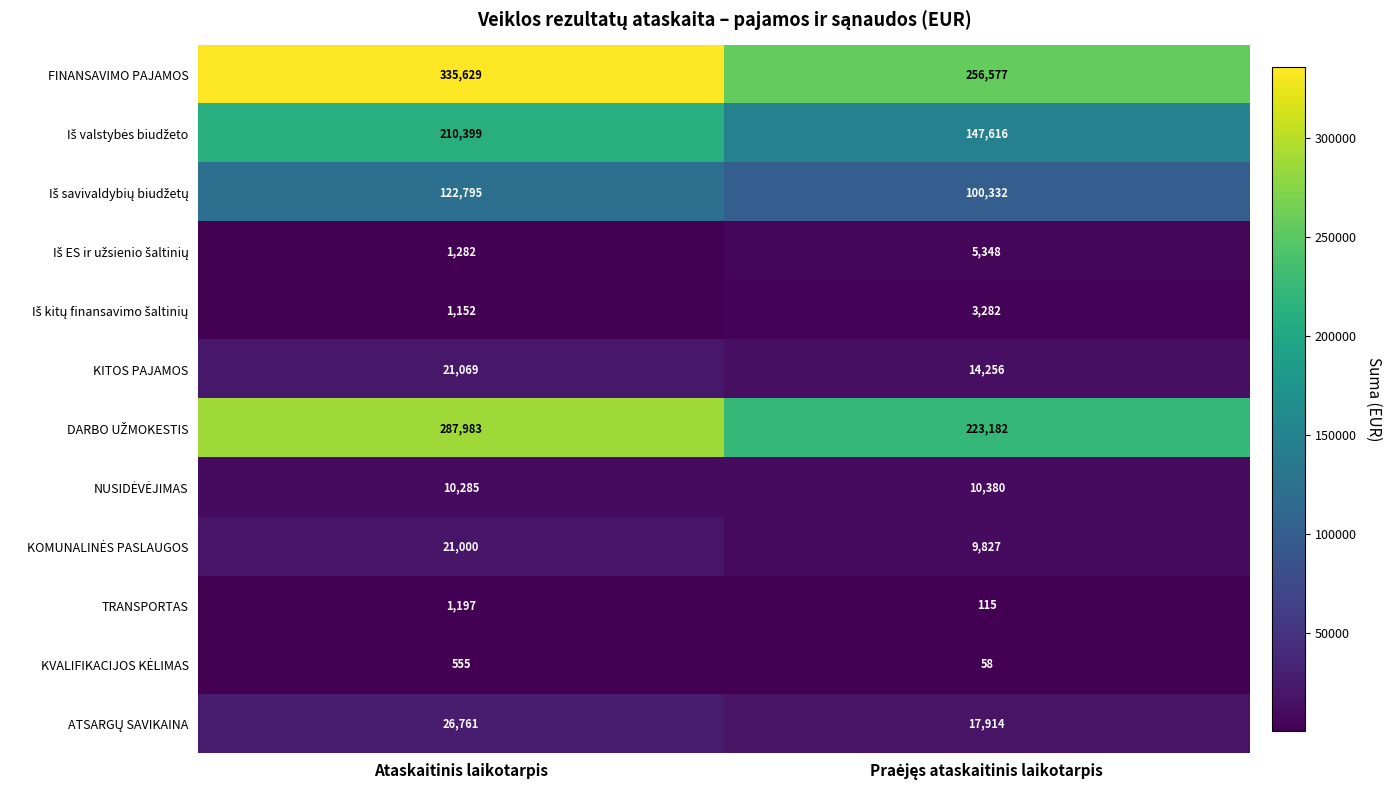

The value of TRANSPORTAS at Ataskaitinis laikotarpis is 732. True or false?

False